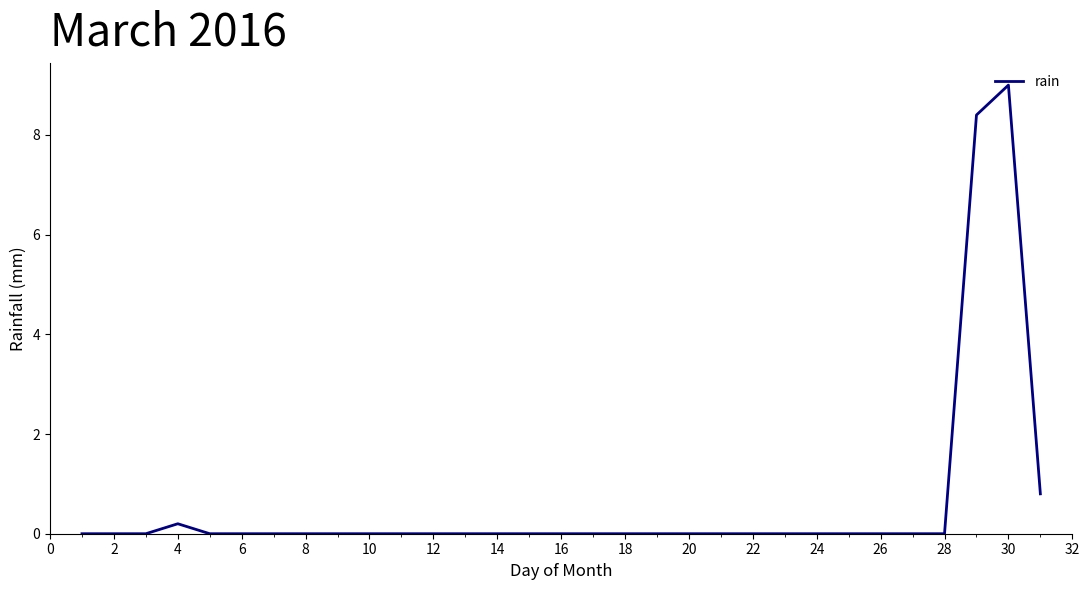

What is the difference between the maximum and minimum values?

9.0